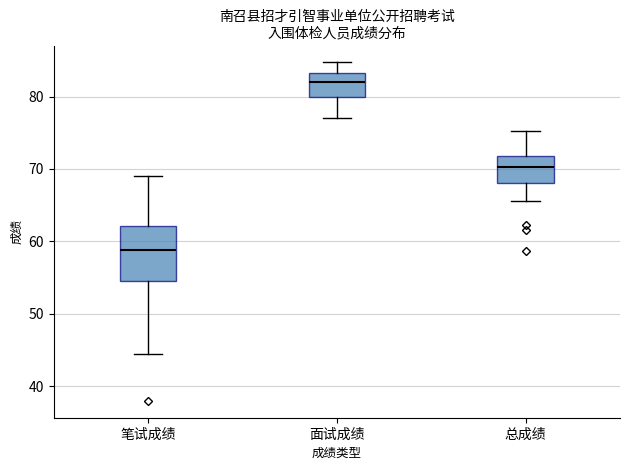

Which box is the tallest, from its lower edge to its upper edge?

笔试成绩